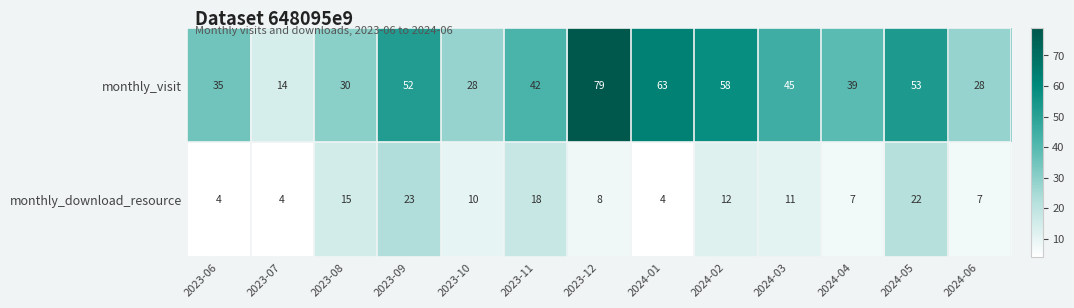

Which series has the largest total across all categories?

monthly_visit